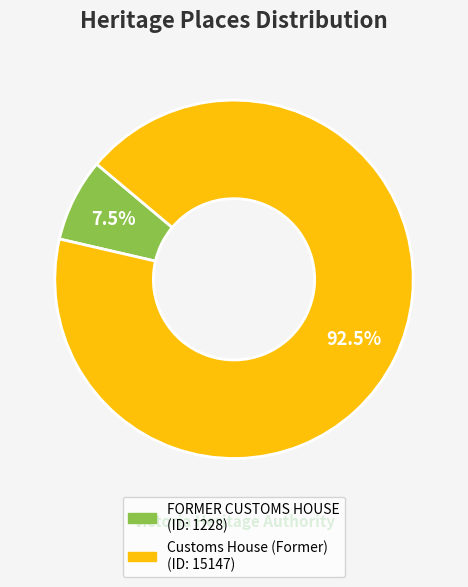

What is the ratio of the value at Customs House (Former) to the value at FORMER CUSTOMS HOUSE?

12.3